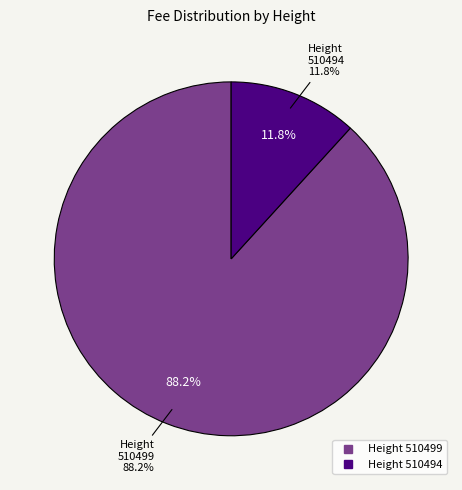

To the nearest percent, what percentage of the pie is 510494?

12%